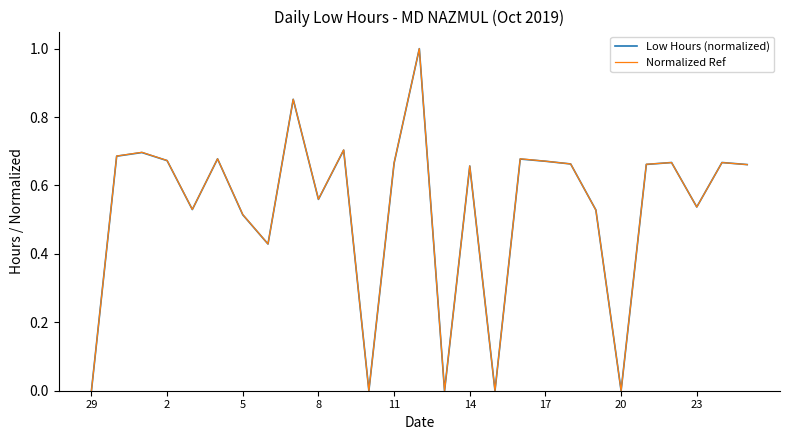

Count the Normalized Ref values in the range 0 to 1.

27